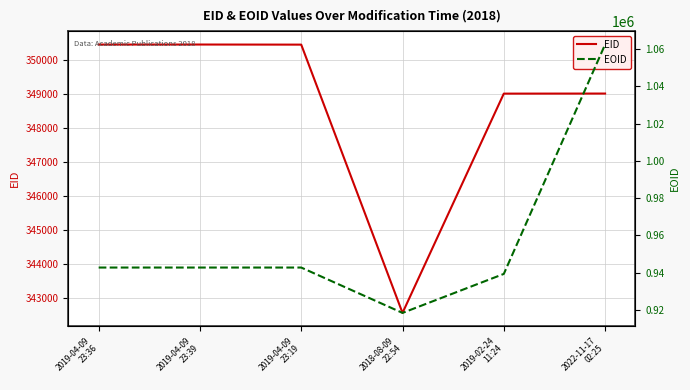

How many values in the EID series are below 350438?

3